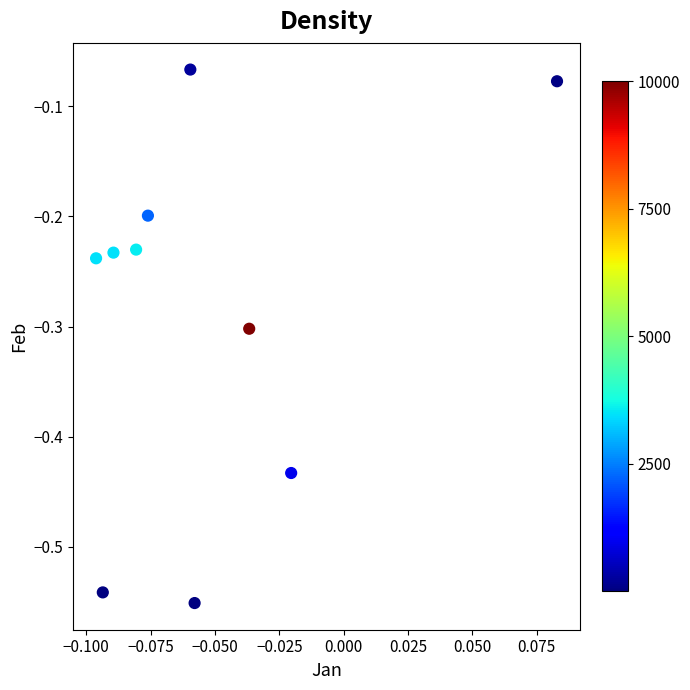

What is the average Y value?

-0.3